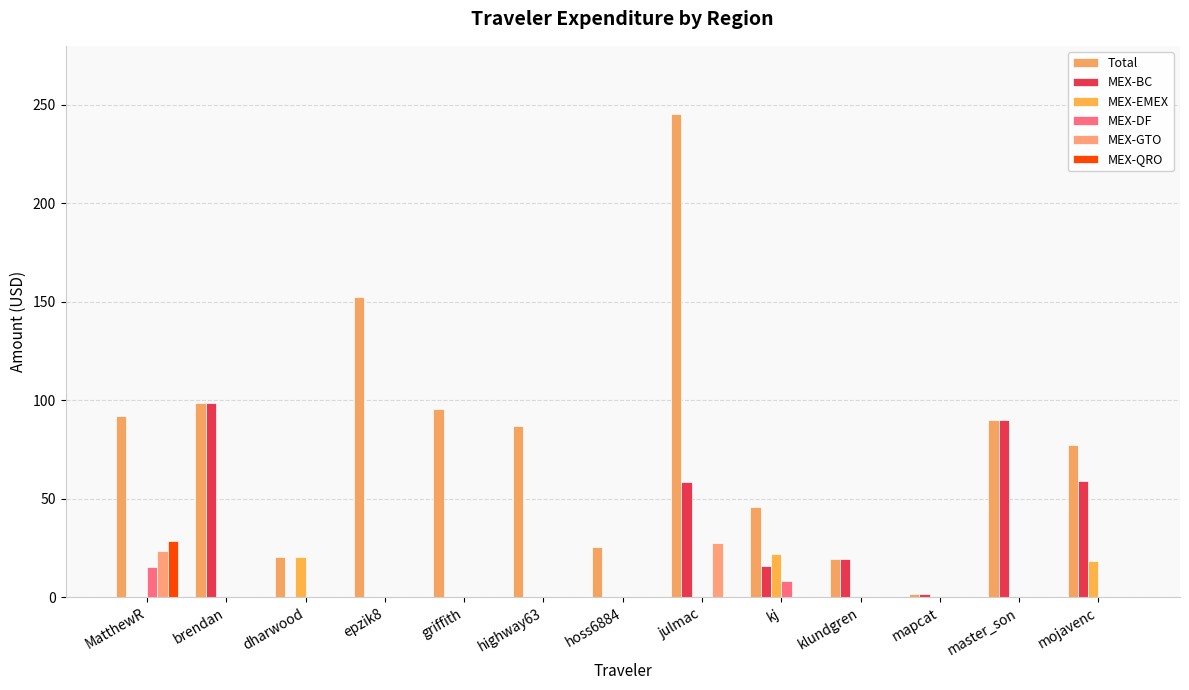

What is the label of the 2nd bar from the right?

master_son